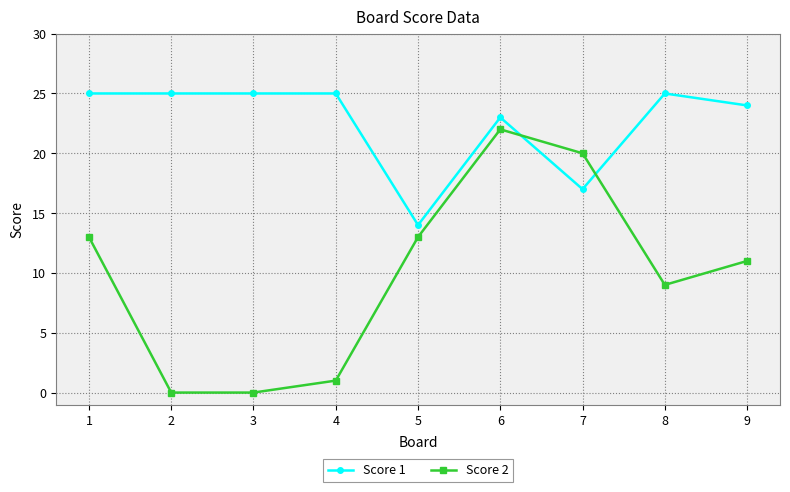

Which series ends up on top after the final intersection of Score 2 and Score 1?

Score 1